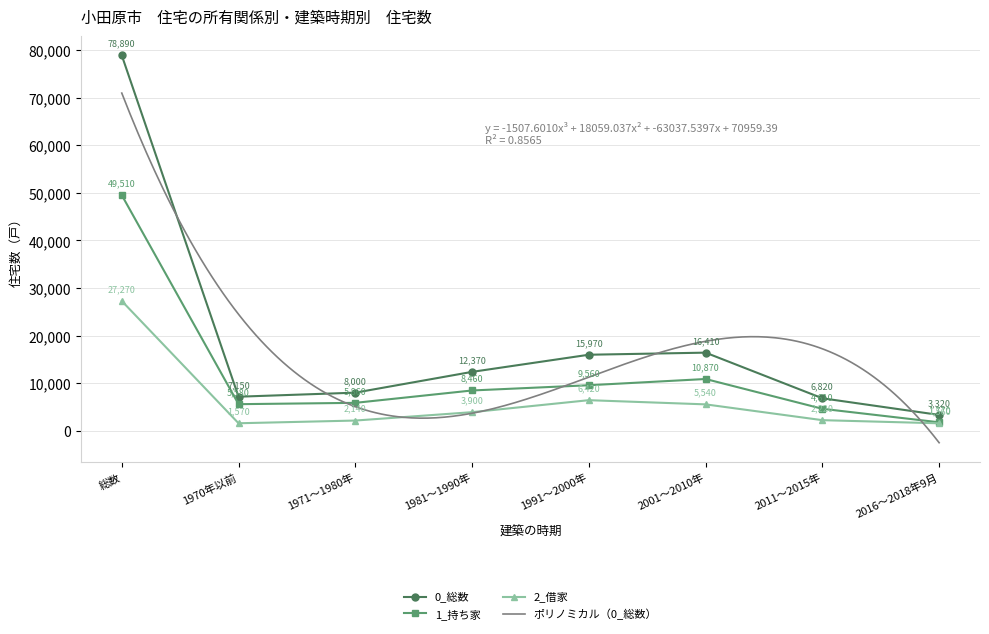

The 2_借家 series shows 1690 at 1981～1990年. True or false?

False